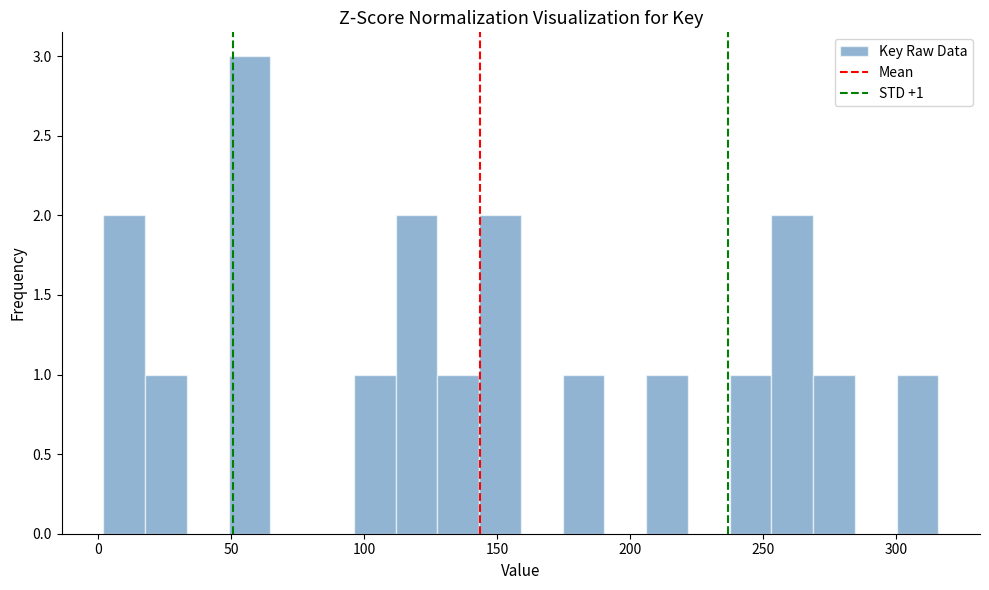

Around what value on the x-axis is the tallest bar? Give the approximate position of its centre, as read against the axis.

55